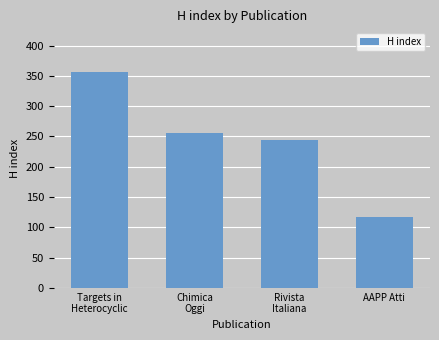

List the labels in order of value, smallest first.

AAPP Atti, Rivista
Italiana, Chimica
Oggi, Targets in
Heterocyclic